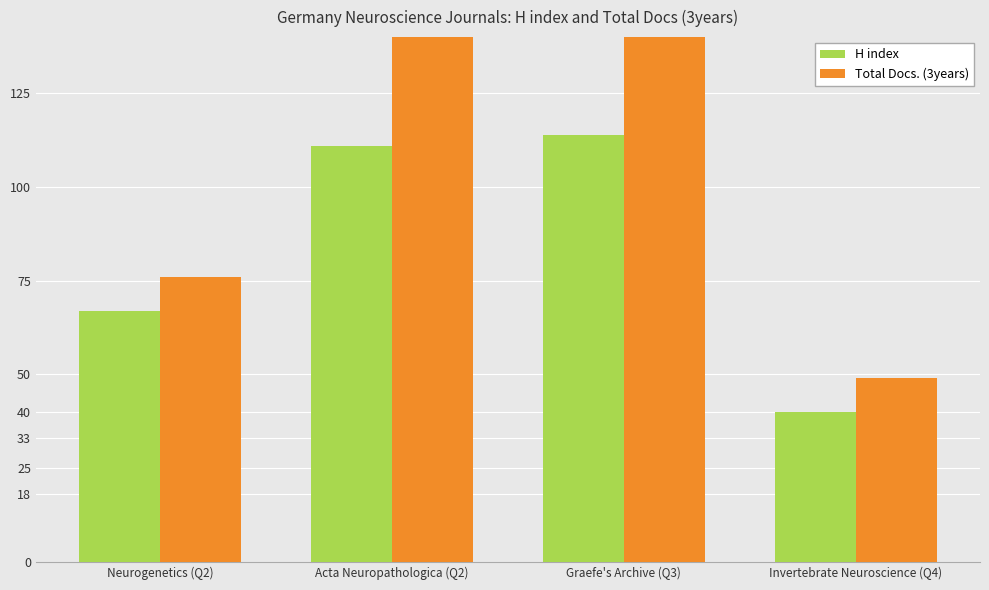

Which category has the highest value across all series?

Acta Neuropathologica (Q2)